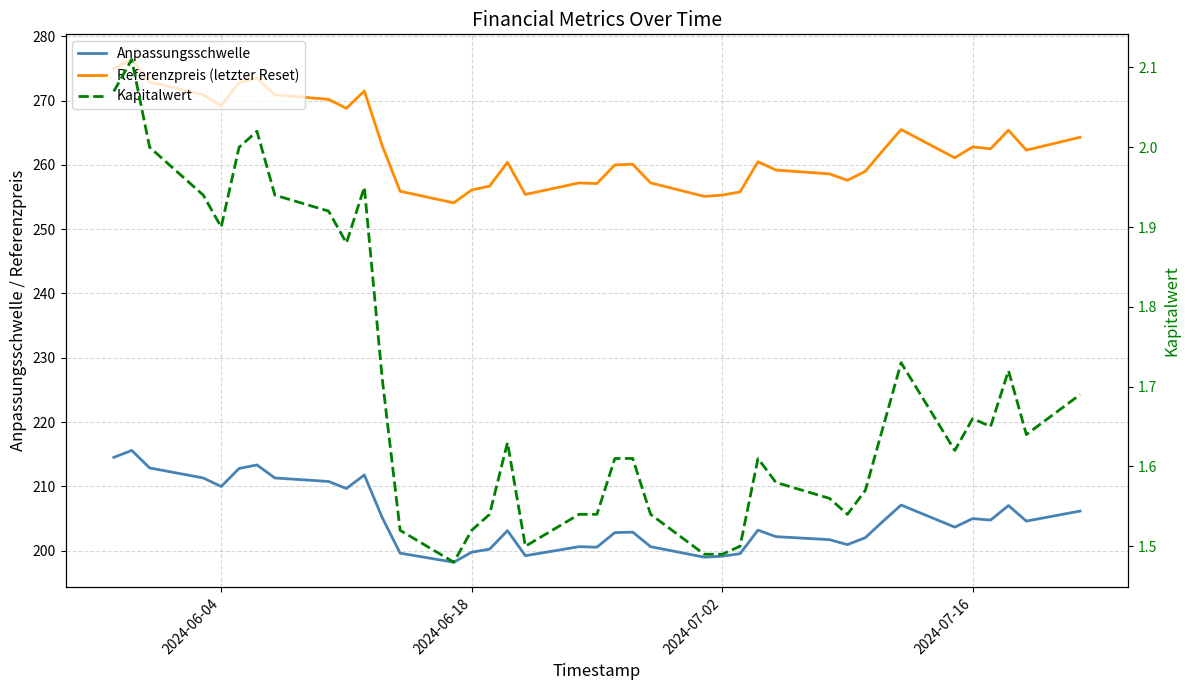

Does the chart have visible grid lines?

Yes